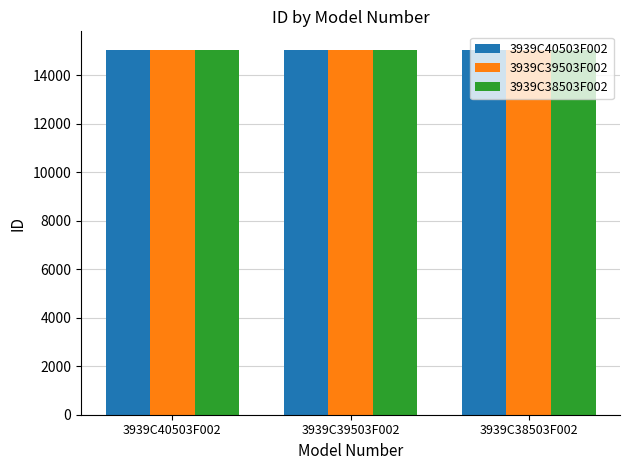

What is the maximum value shown in the chart?

15063